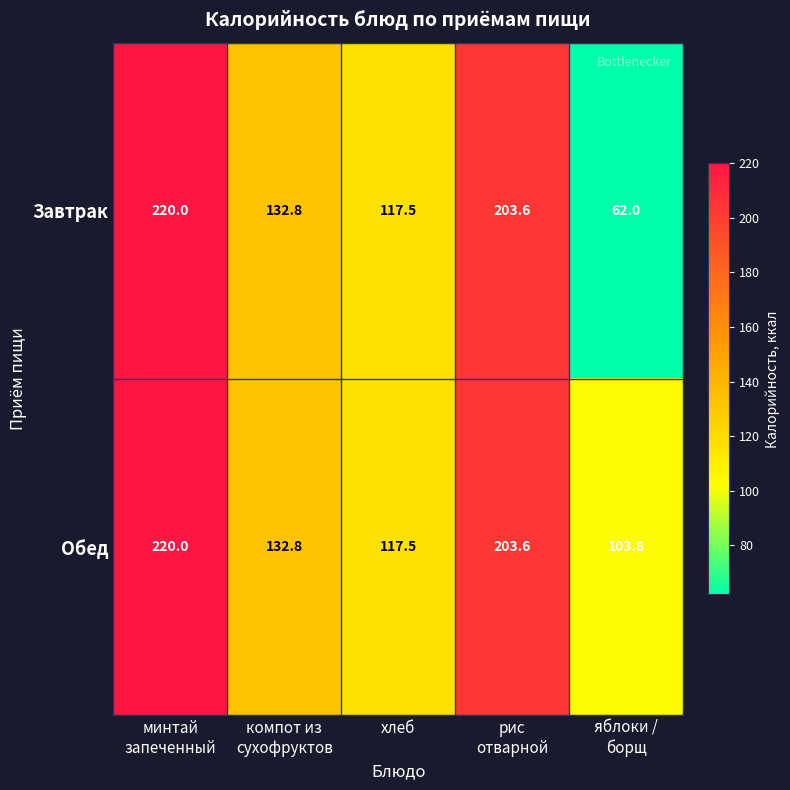

Rank the series by their average value, from highest to lowest.

Обед, Завтрак